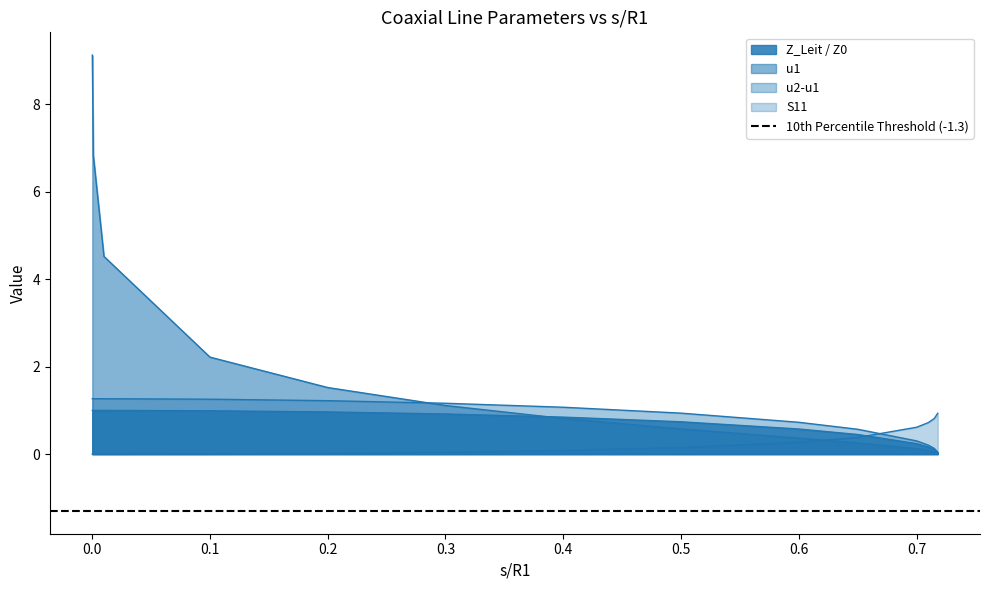

Between 0.7 and 0.715, which series saw the biggest shift?

S11